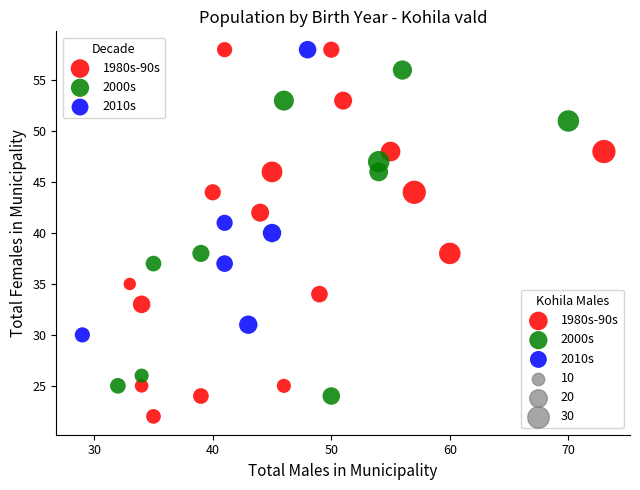

Which series has the largest Y range (max minus min)?

1980s-90s